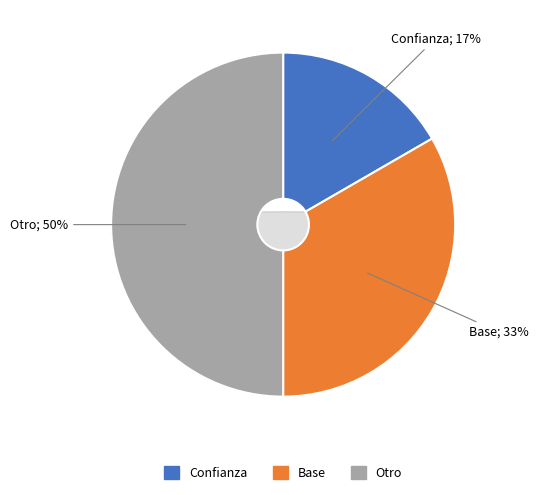

How many segments does this pie chart have?

3